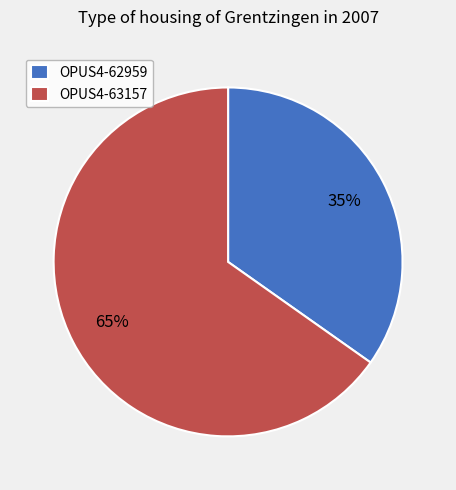

To the nearest percent, what percentage of the pie is OPUS4-62959?

35%